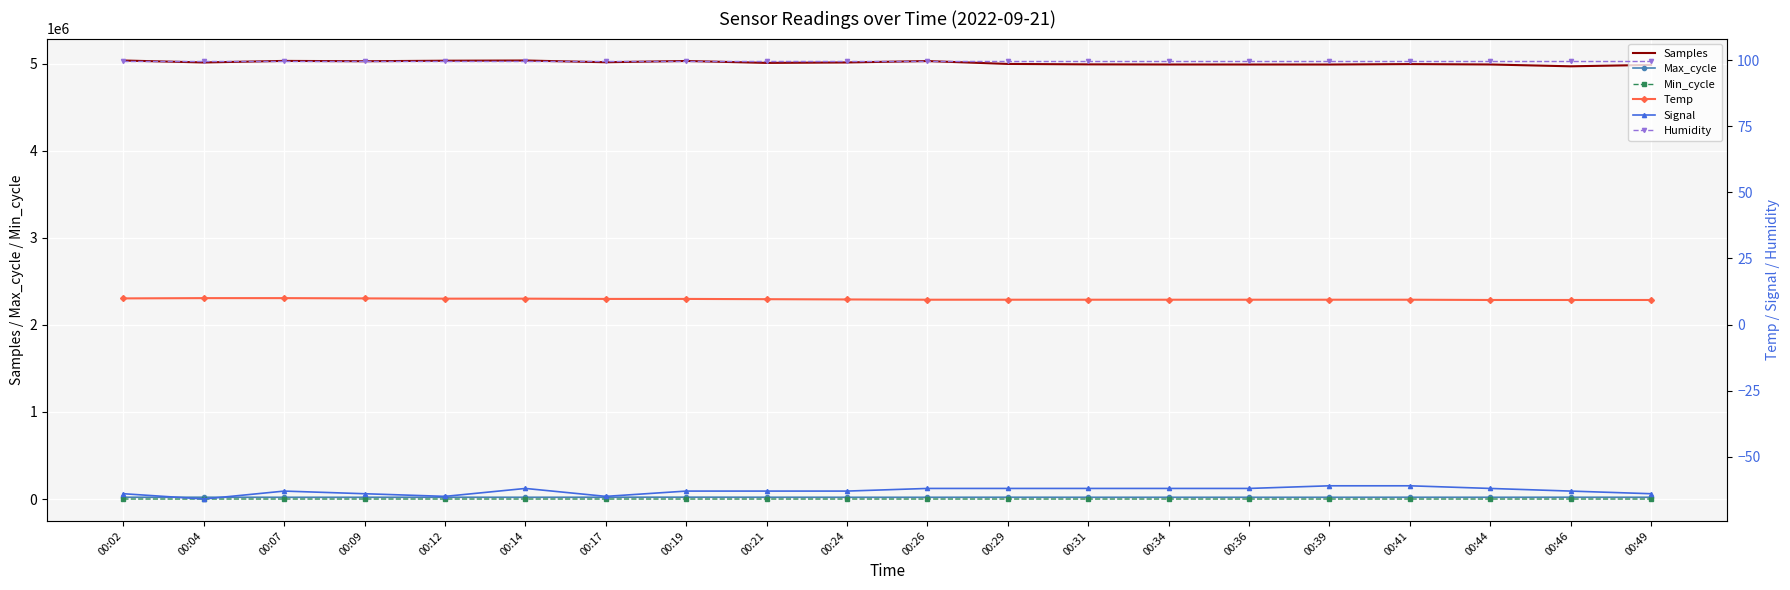

Which series has the largest total across all categories?

Samples